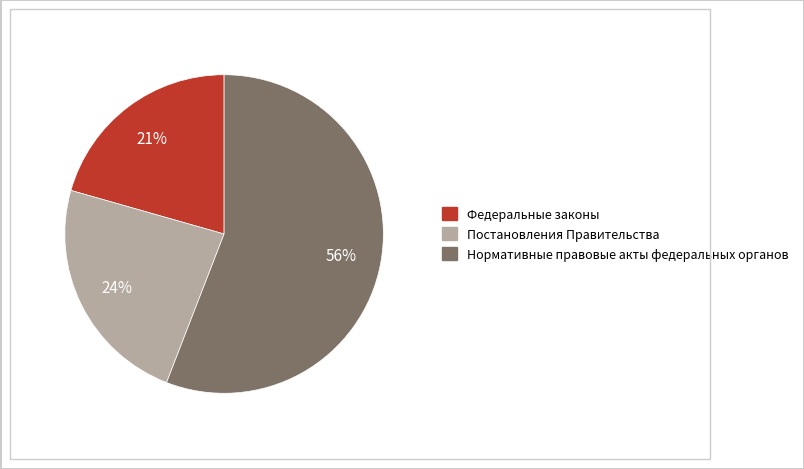

What percentage is the Постановления Правительства slice, to the nearest percent?

24%